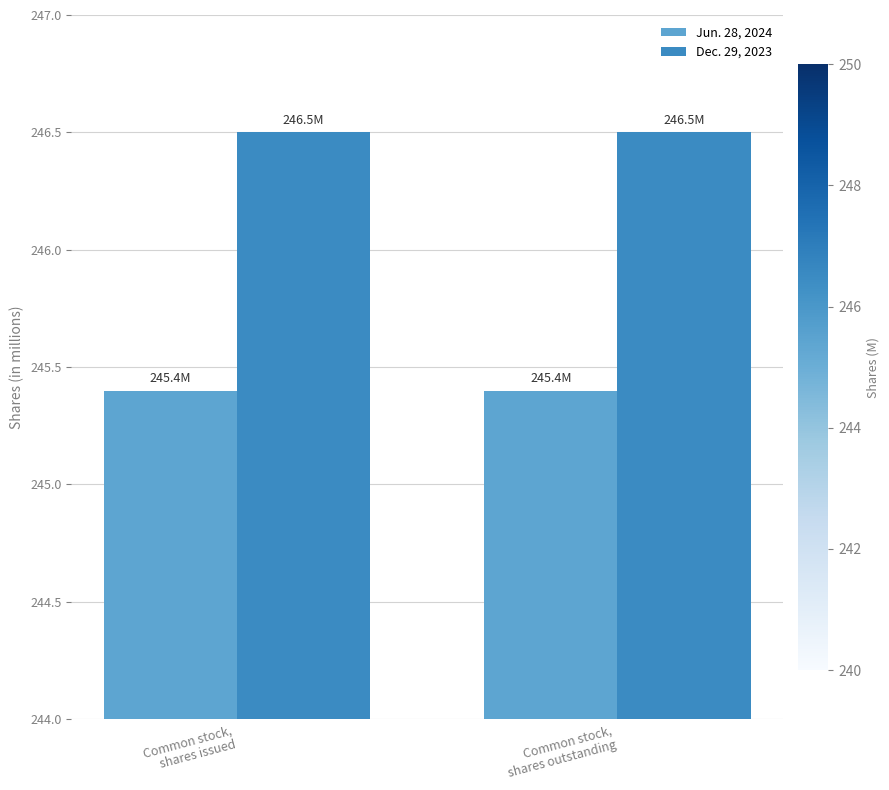

Reading left to right, transcribe all the data shown in this chart.

Jun. 28, 2024: Common stock,
shares issued=245.4	Common stock,
shares outstanding=245.4
Dec. 29, 2023: Common stock,
shares issued=246.5	Common stock,
shares outstanding=246.5